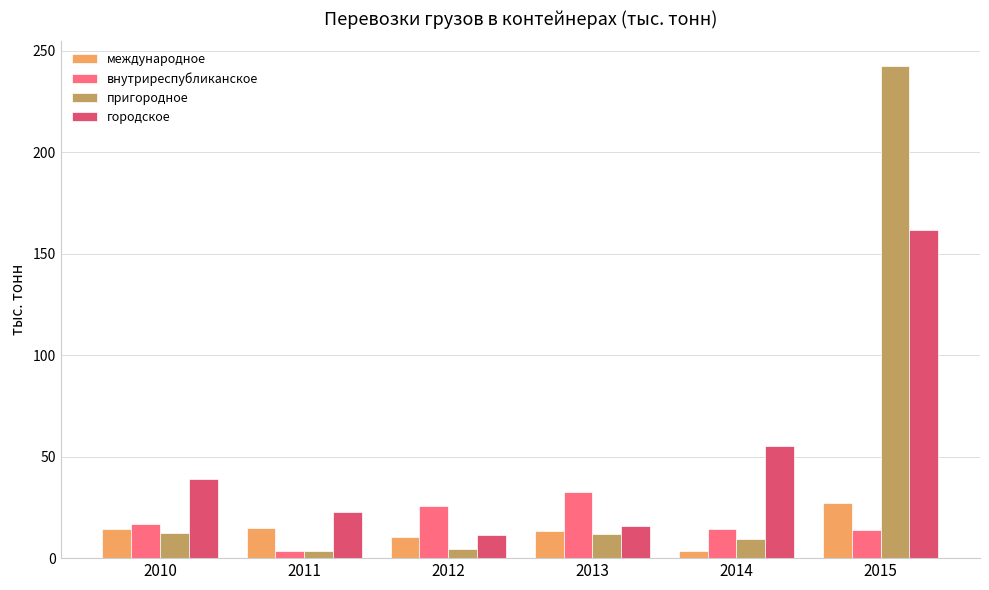

How many series are shown in this chart?

4